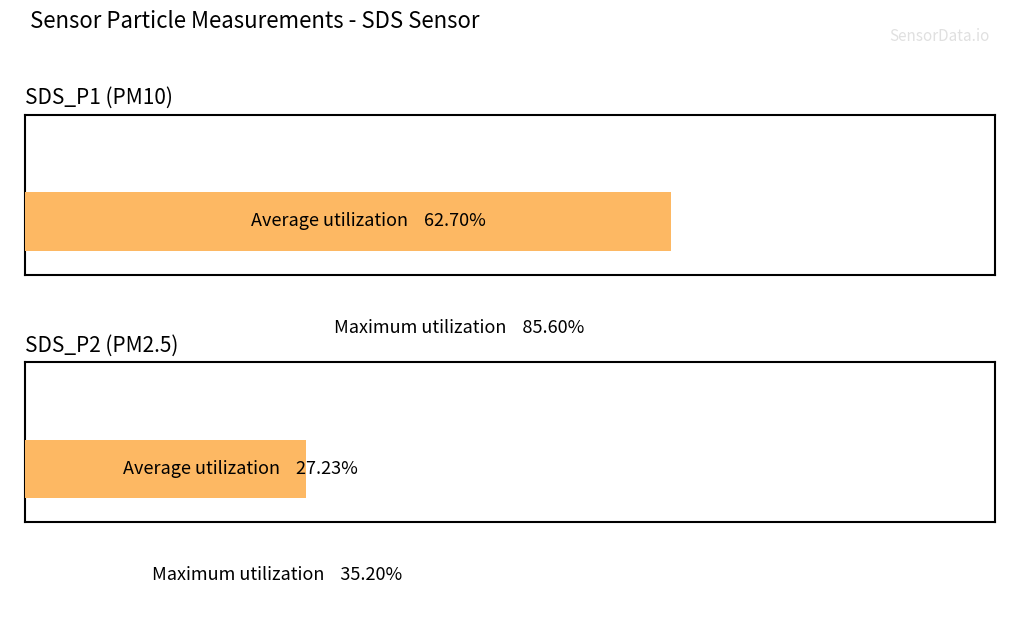

Which series has the largest range (max minus min)?

SDS_P1